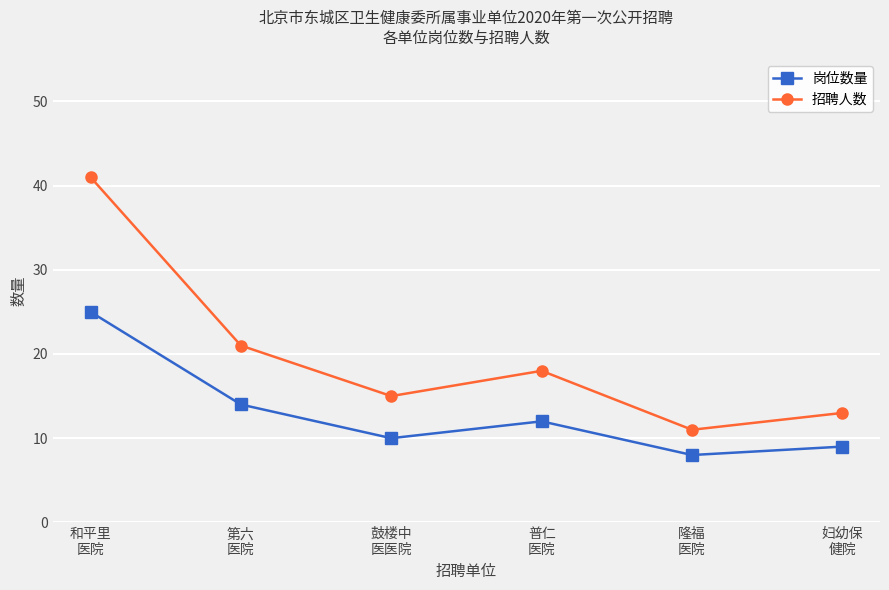

What is the difference between the second highest and second lowest values in the 招聘人数 series?

8